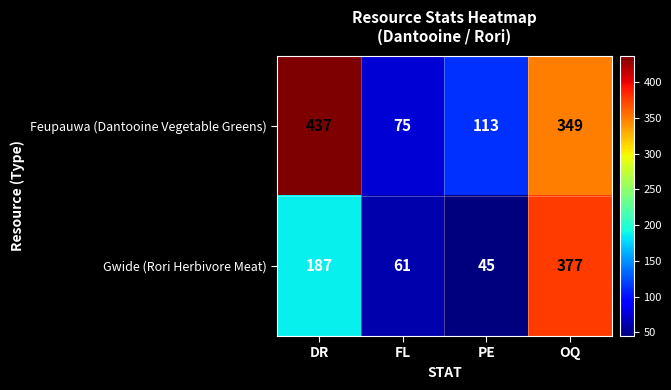

Reading right to left, extract all data points from this chart.

Feupauwa (Dantooine Vegetable Greens): OQ=349	PE=113	FL=75	DR=437
Gwide (Rori Herbivore Meat): OQ=377	PE=45	FL=61	DR=187